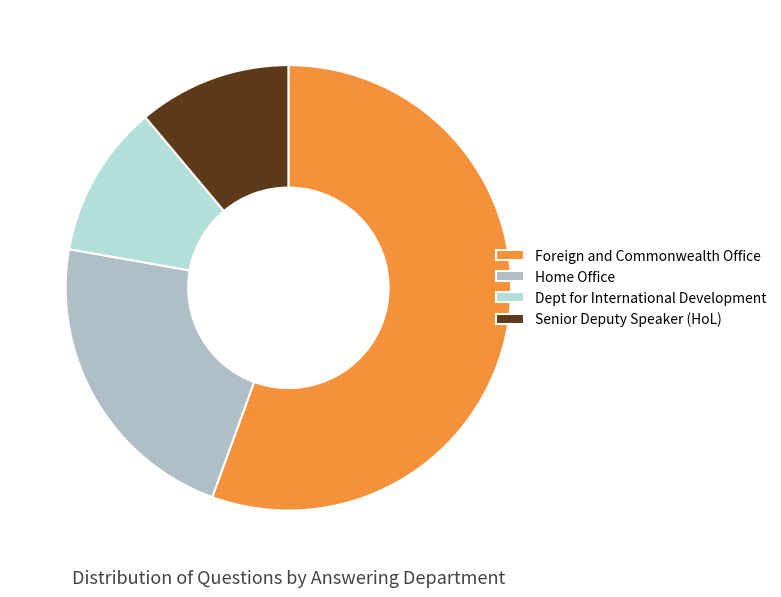

What portion of the pie excludes Senior Deputy Speaker (HoL)?

88.9%